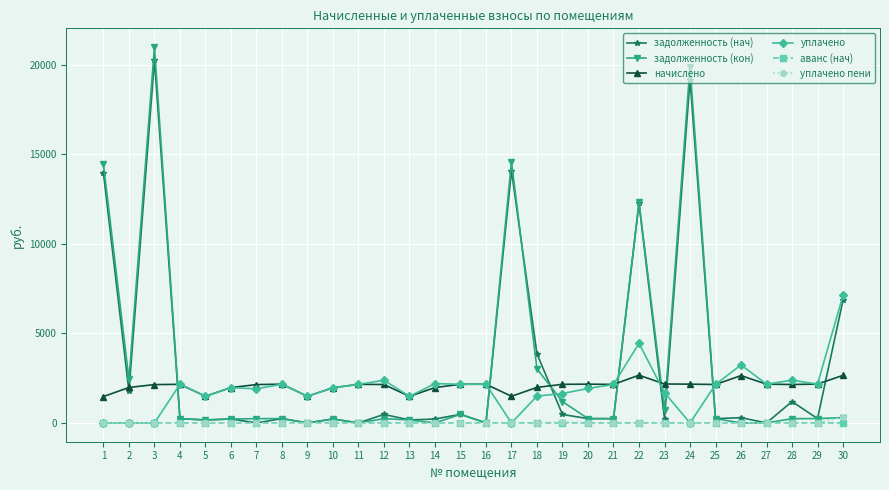

How many distinct data groups are displayed?

6